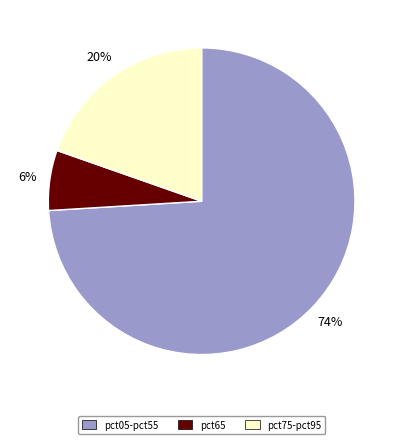

Count the number of slices in the pie.

3